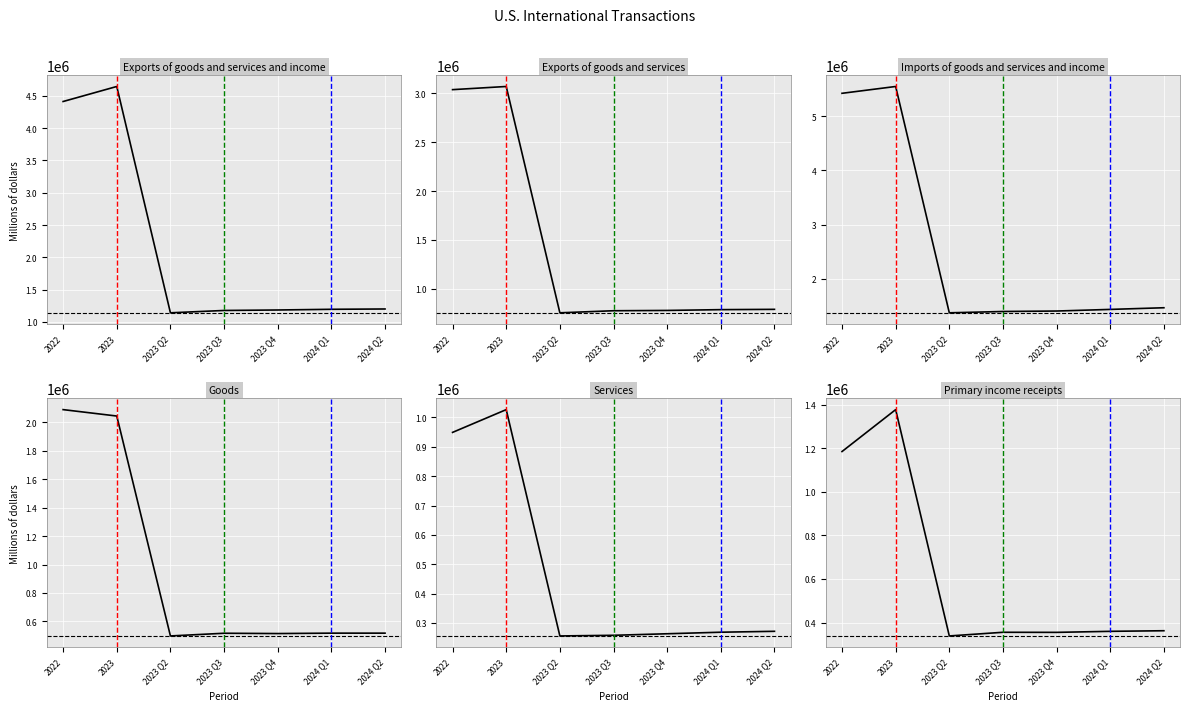

What position from the left is 2024 Q2?

7